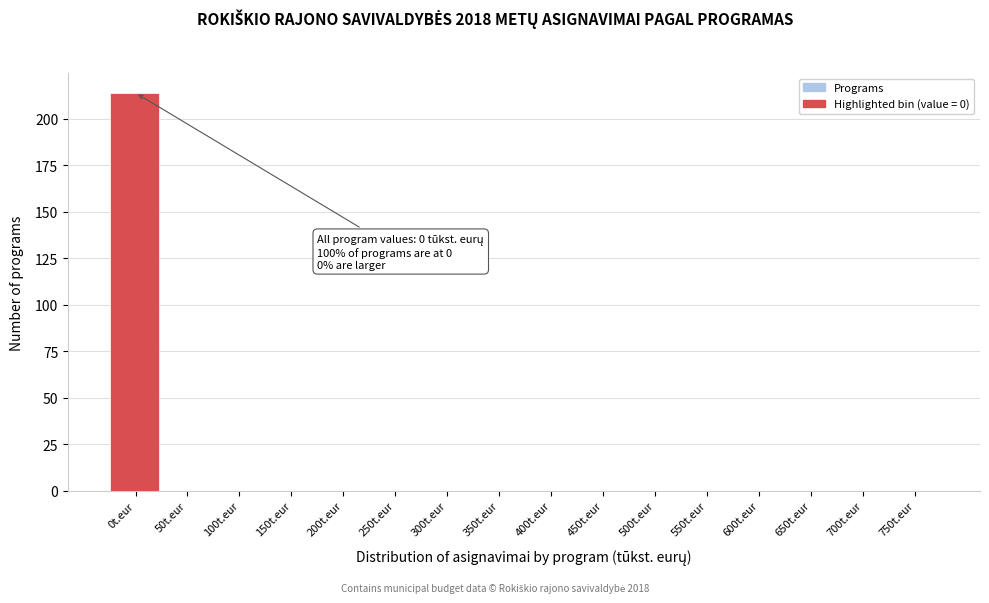

Reading left to right, what are all the values shown in this chart?

0t.eur=214	50t.eur=0	100t.eur=0	150t.eur=0	200t.eur=0	250t.eur=0	300t.eur=0	350t.eur=0	400t.eur=0	450t.eur=0	500t.eur=0	550t.eur=0	600t.eur=0	650t.eur=0	700t.eur=0	750t.eur=0